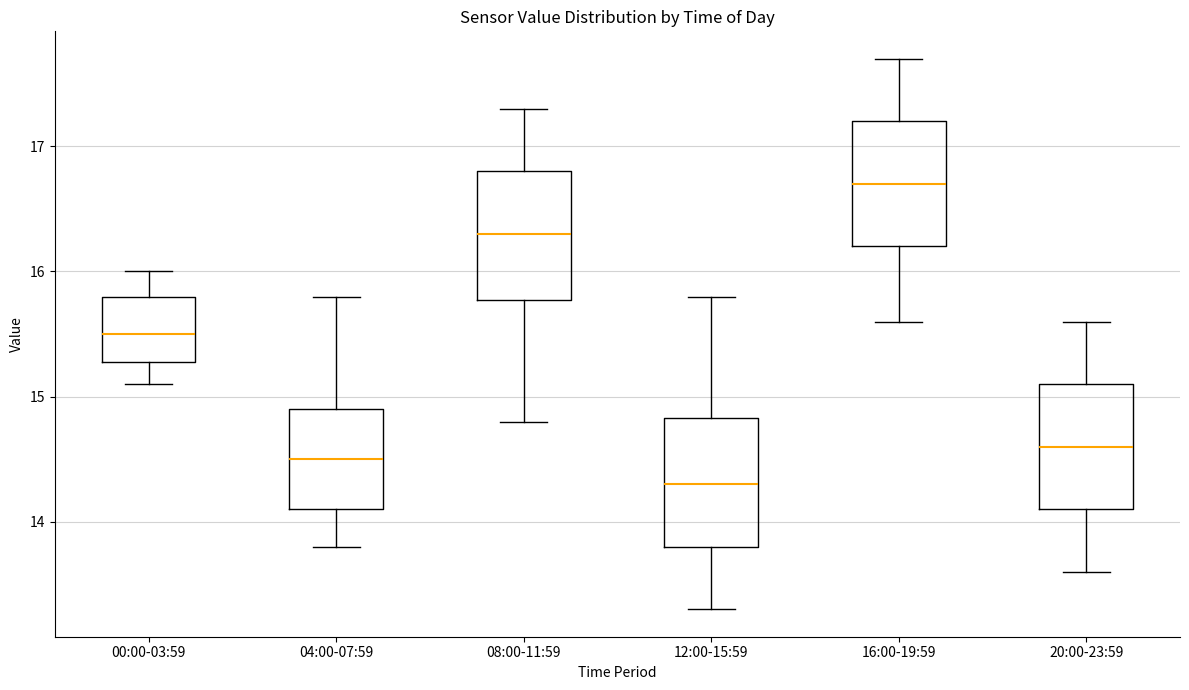

Reading left to right, transcribe this box plot: for each box, give where its median line is, the range the box spans, and where its two whiskers end, as read against the y-axis. The values are not printed on the chart, so give them approximately, as read against the axis.

00:00-03:59: median 15.5, box 15.3 to 15.8, whiskers 15.1 to 16.0
04:00-07:59: median 14.5, box 14.1 to 14.9, whiskers 13.8 to 15.8
08:00-11:59: median 16.3, box 15.8 to 16.8, whiskers 14.8 to 17.3
12:00-15:59: median 14.3, box 13.8 to 14.8, whiskers 13.3 to 15.8
16:00-19:59: median 16.7, box 16.2 to 17.2, whiskers 15.6 to 17.7
20:00-23:59: median 14.6, box 14.1 to 15.1, whiskers 13.6 to 15.6